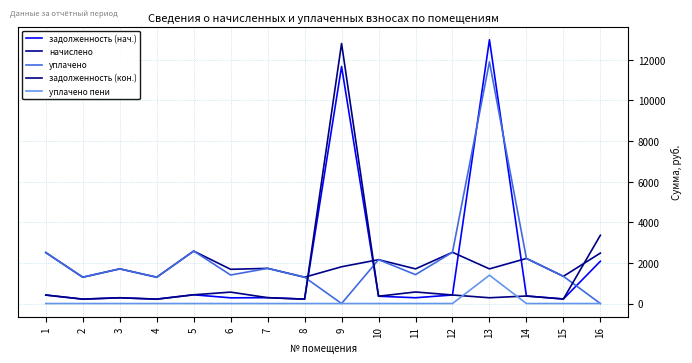

At which label does задолженность (нач.) first exceed 360?

1